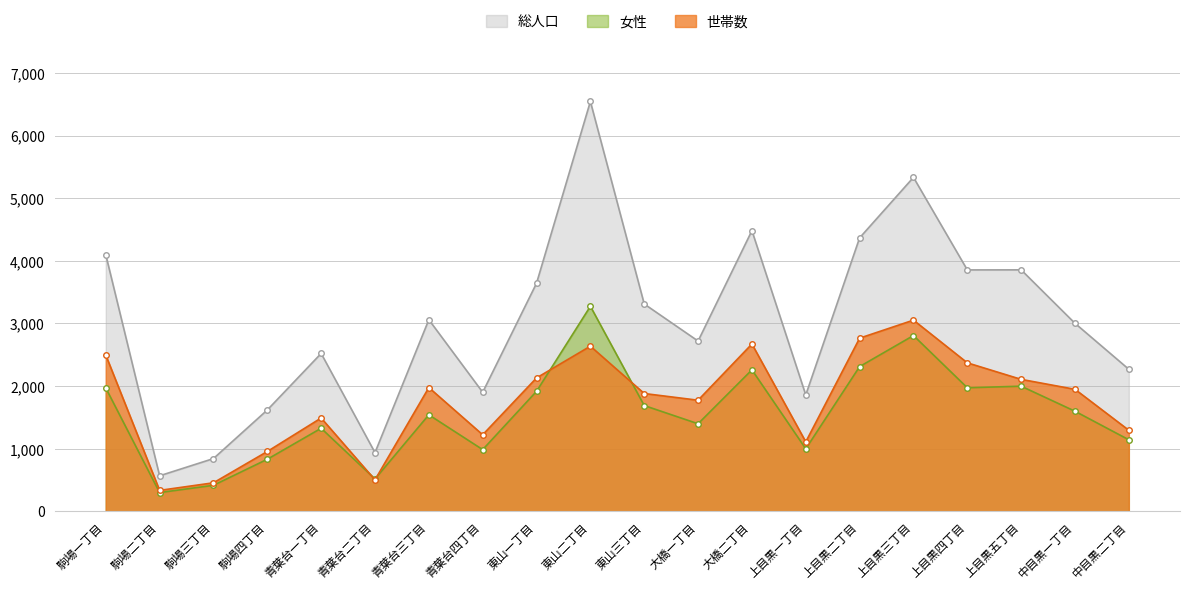

What is the sum of all 総人口 values?

60763